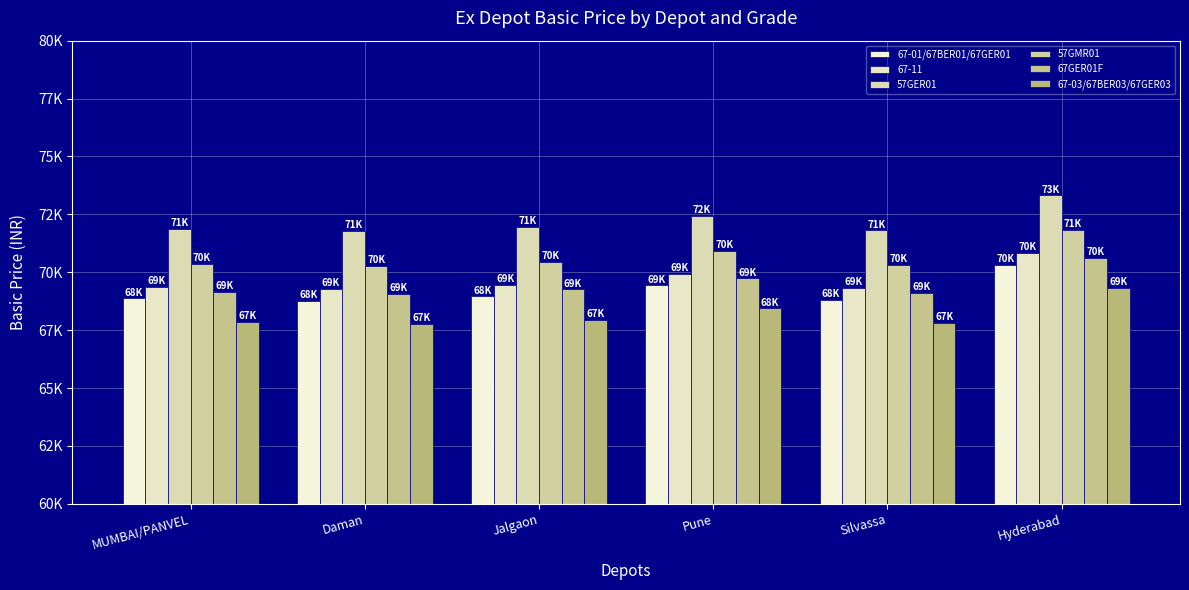

Rank the series by their maximum value, from lowest to highest.

67-03/67BER03/67GER03, 67-01/67BER01/67GER01, 67GER01F, 67-11, 57GMR01, 57GER01